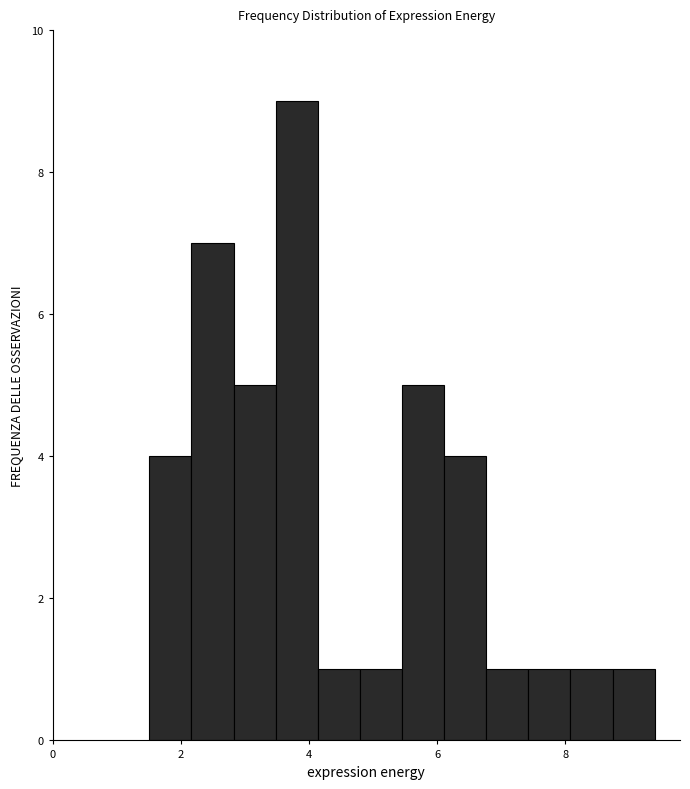

Around what value on the x-axis is the tallest bar? Give the approximate position of its centre, as read against the axis.

3.8